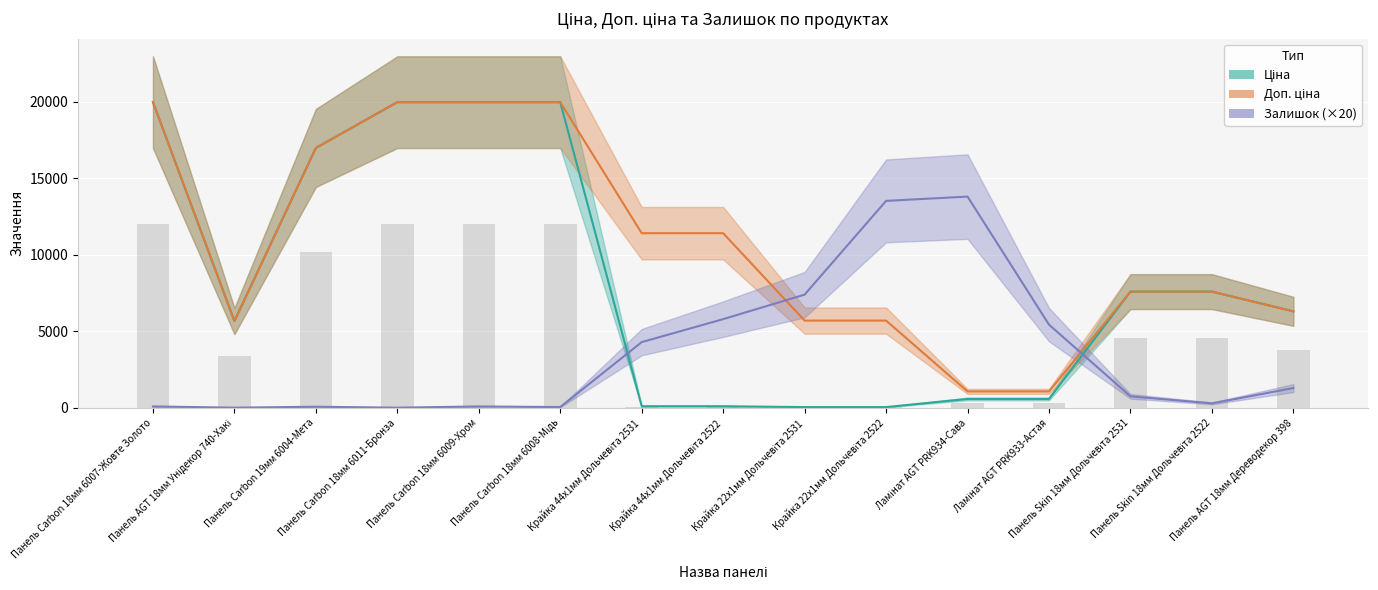

Is the value of Залишок (×20) at Панель Carbon 18мм 6009-Хром greater than the value of Доп. ціна at Крайка 44x1мм Дольчевіта 2522?

No